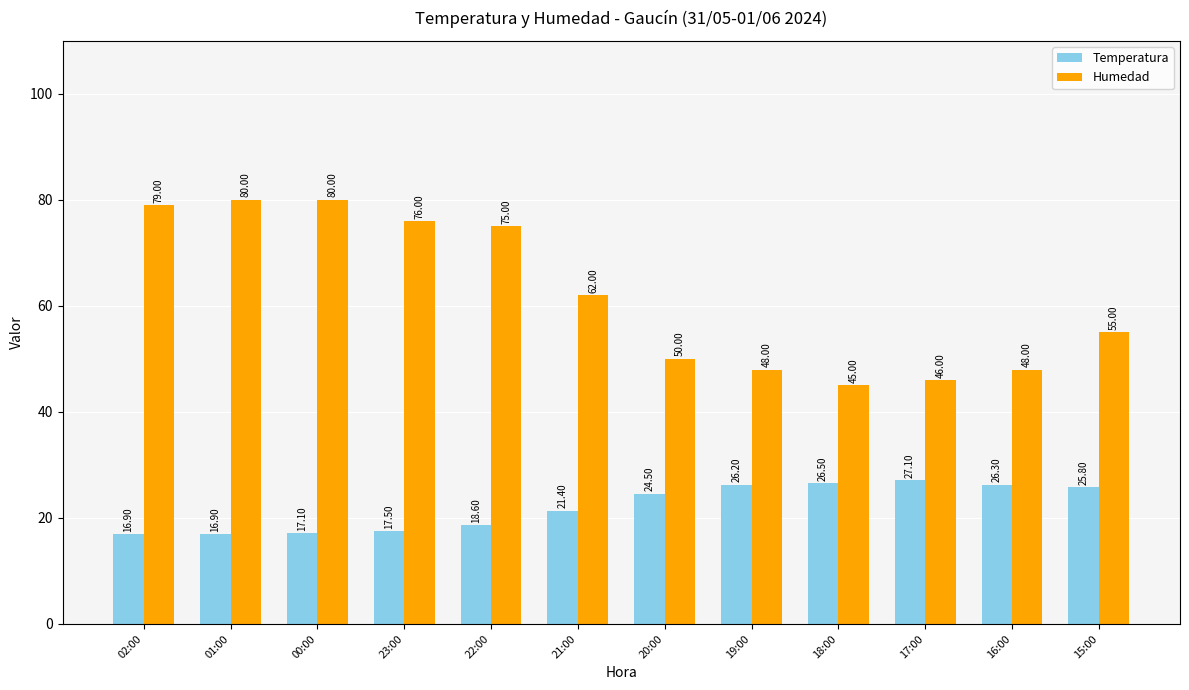

The Humedad series shows 143.1 at 01:00. True or false?

False